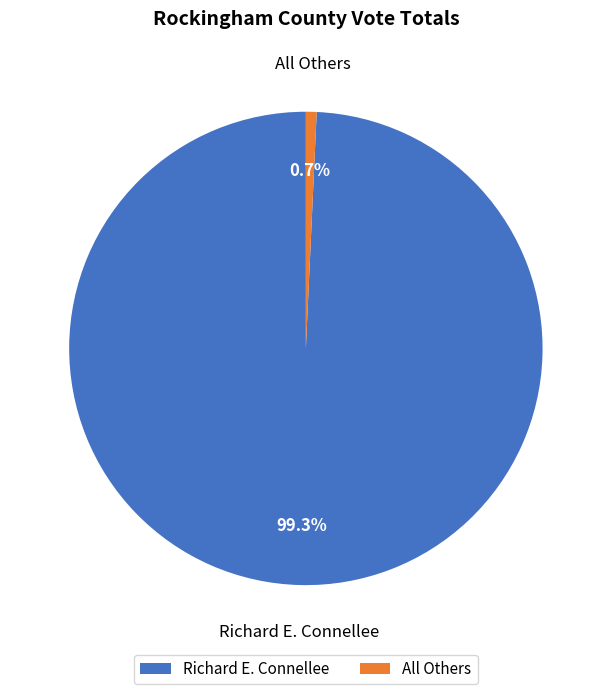

What is the smallest slice in the pie chart?

All Others